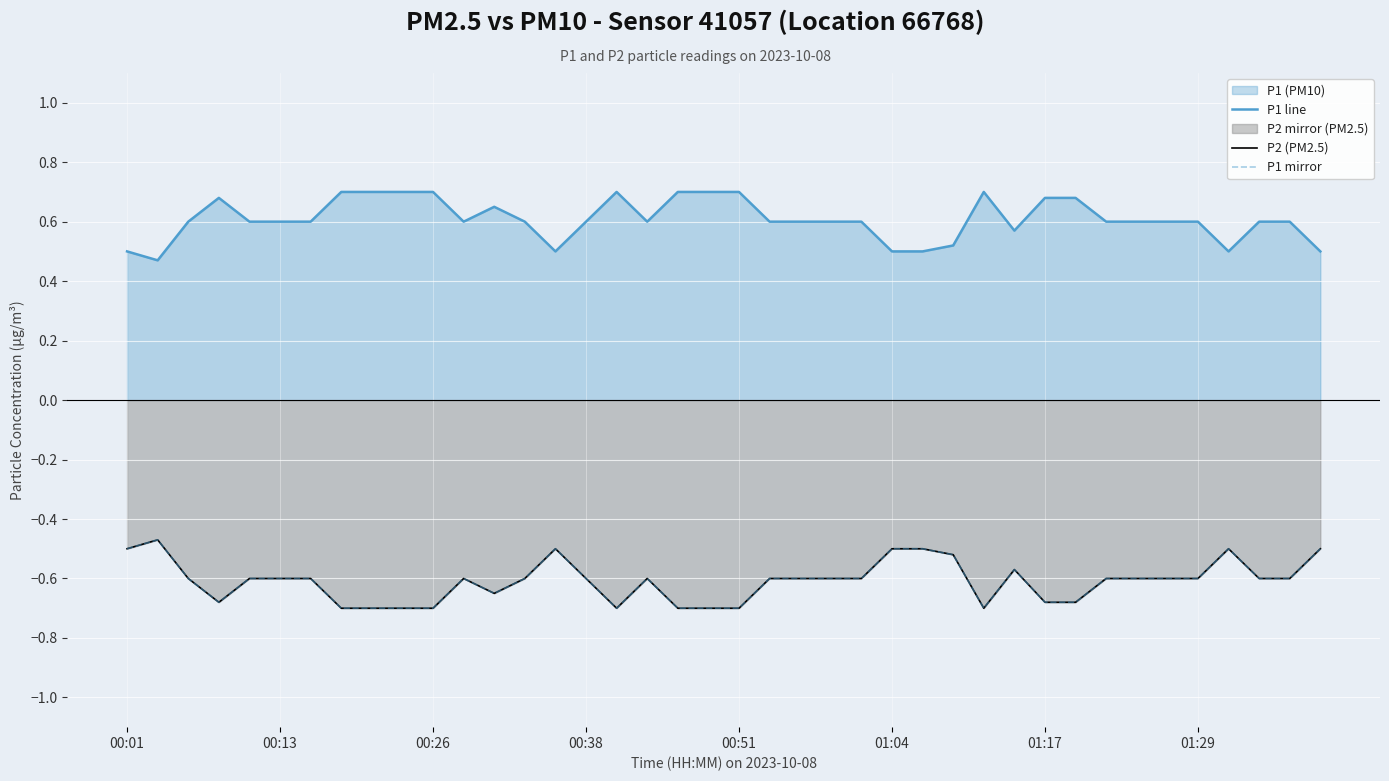

List the series in order of their peak value, lowest first.

P2 (PM2.5), P1 mirror, P1 line